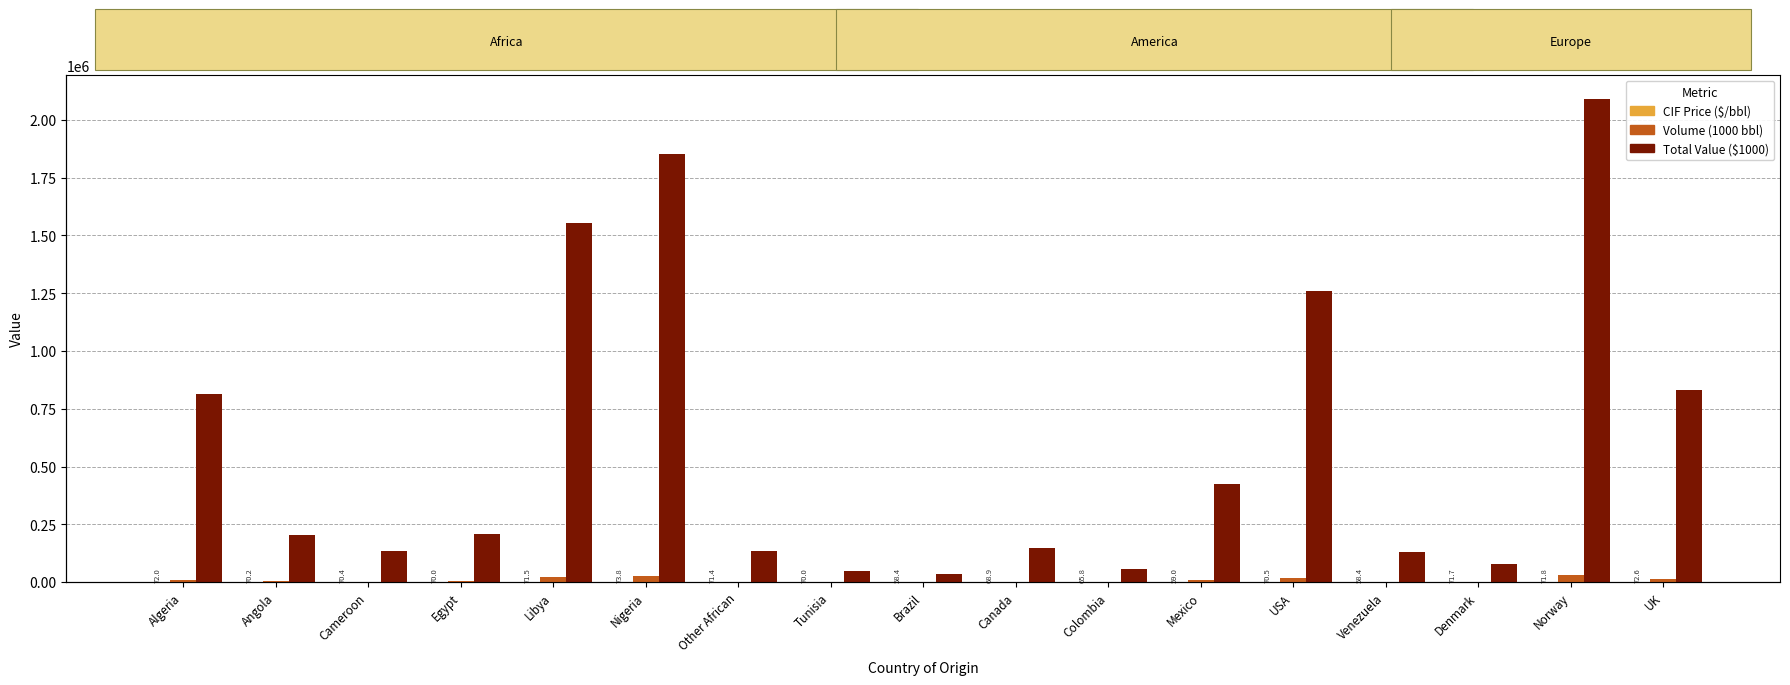

Is the value of Total Value ($1000) at Venezuela greater than the value of CIF Price ($/bbl) at Venezuela?

Yes